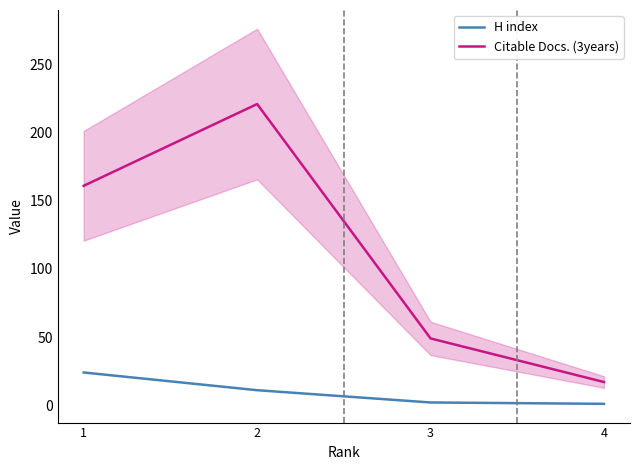

Reading left to right, list all the values displayed in this chart.

H index: 24	11	2	1
Citable Docs. (3years): 161	221	49	17